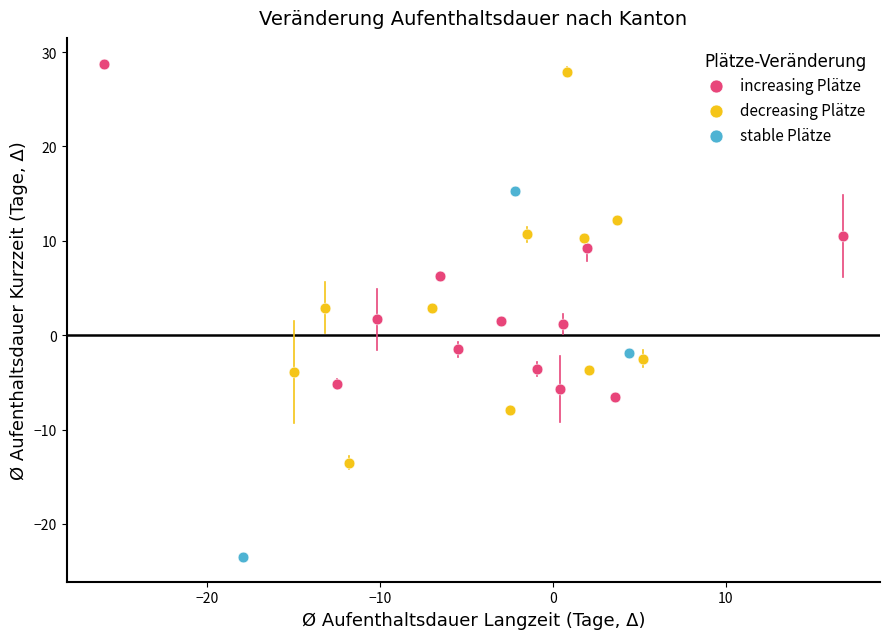

Which series contains the lowest Y value?

stable Plätze